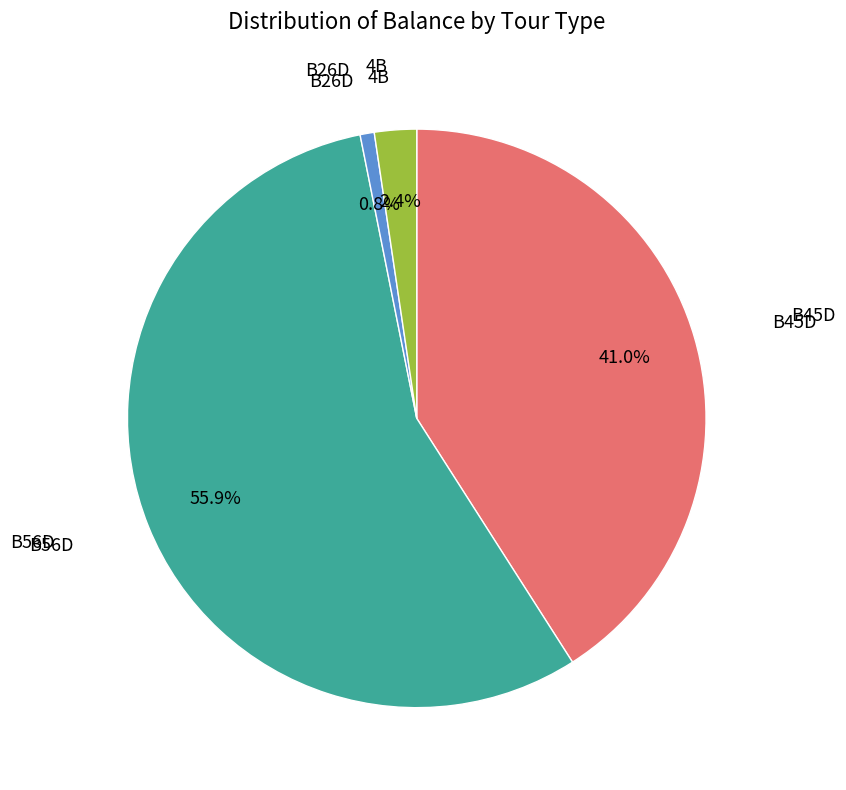

To the nearest percent, what is the difference between the largest and smallest slice percentages?

55%